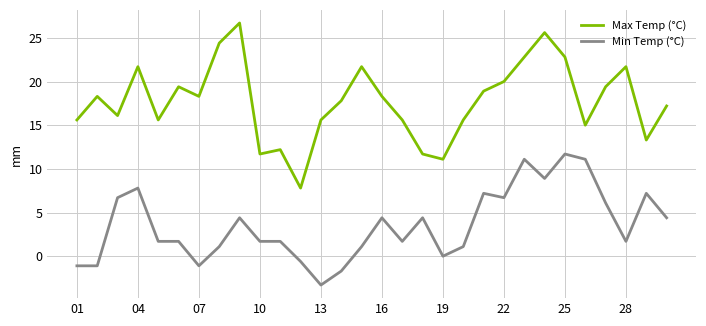

True or false: Min Temp (°C) and Max Temp (°C) intersect in this chart.

False